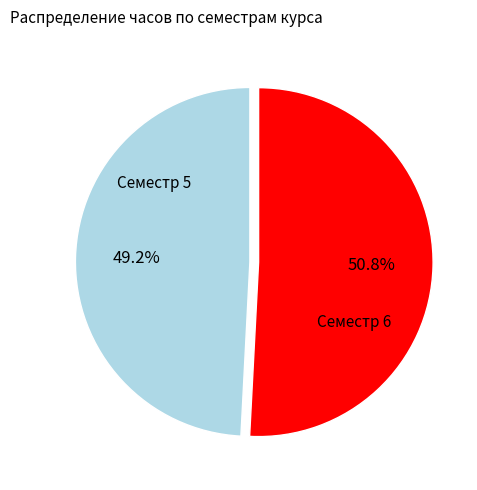

Is there any slice that represents more than half of the pie?

Yes